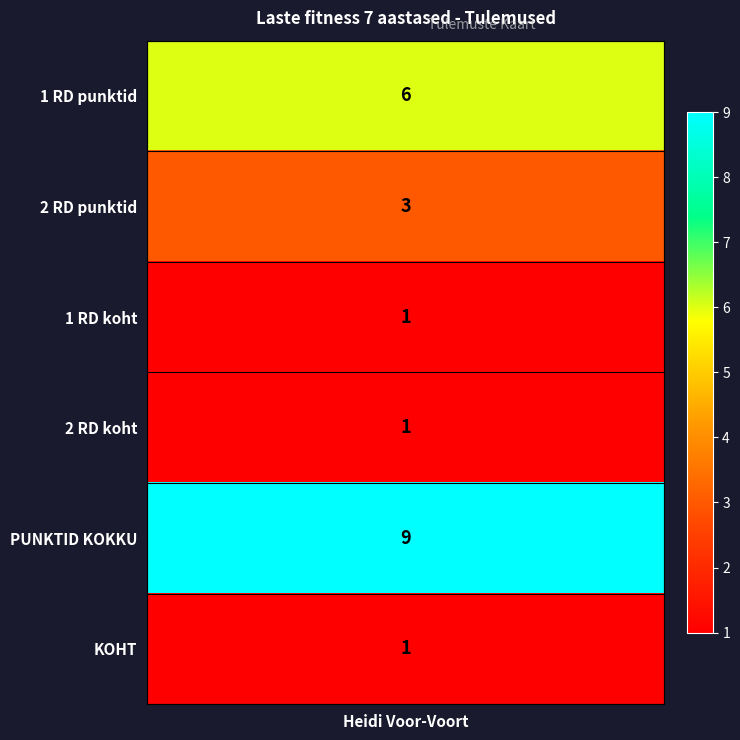

Is it true that the value at 4 is 5?

False